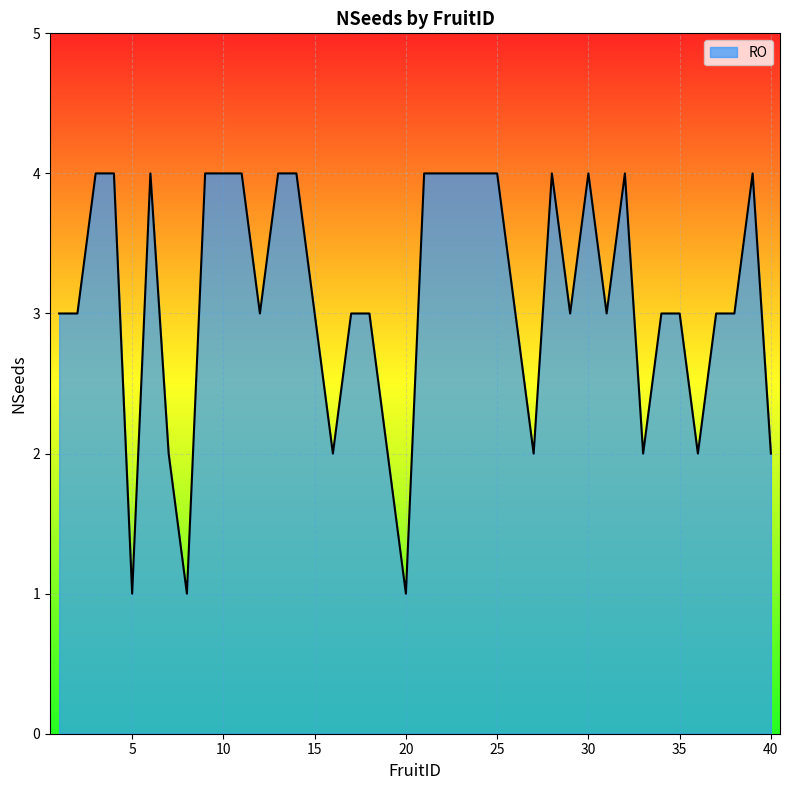

What is the greatest value displayed?

4